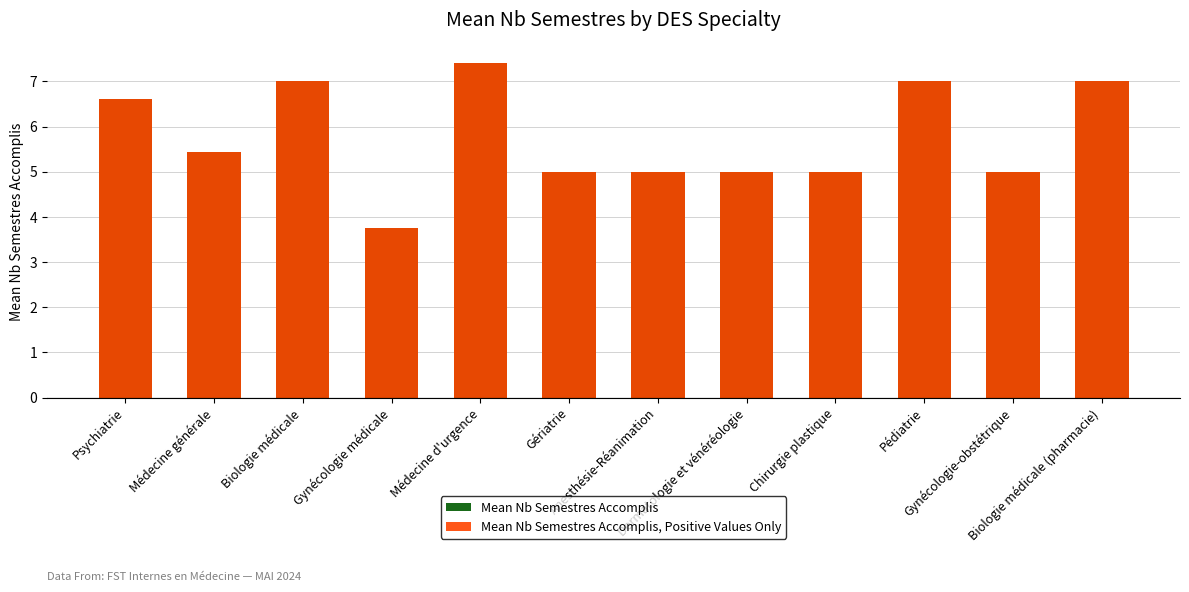

List the series in order of their overall mean, lowest first.

Mean Nb Semestres Accomplis, Mean Nb Semestres Accomplis, Positive Values Only